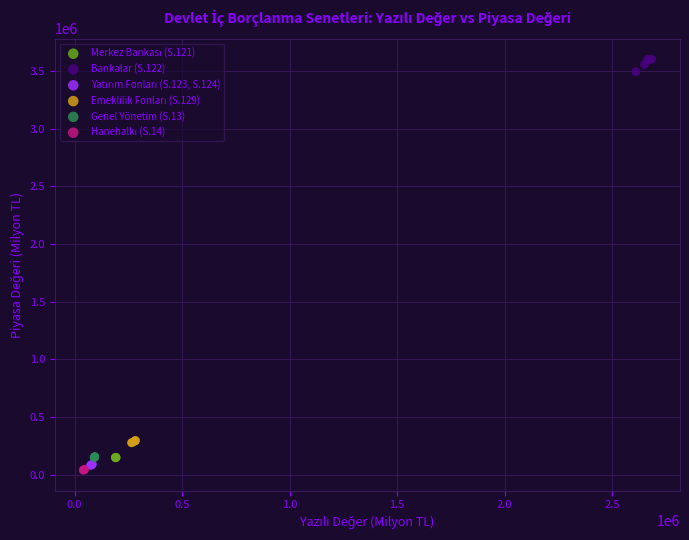

Which series contains the highest Y value?

Bankalar (S.122)